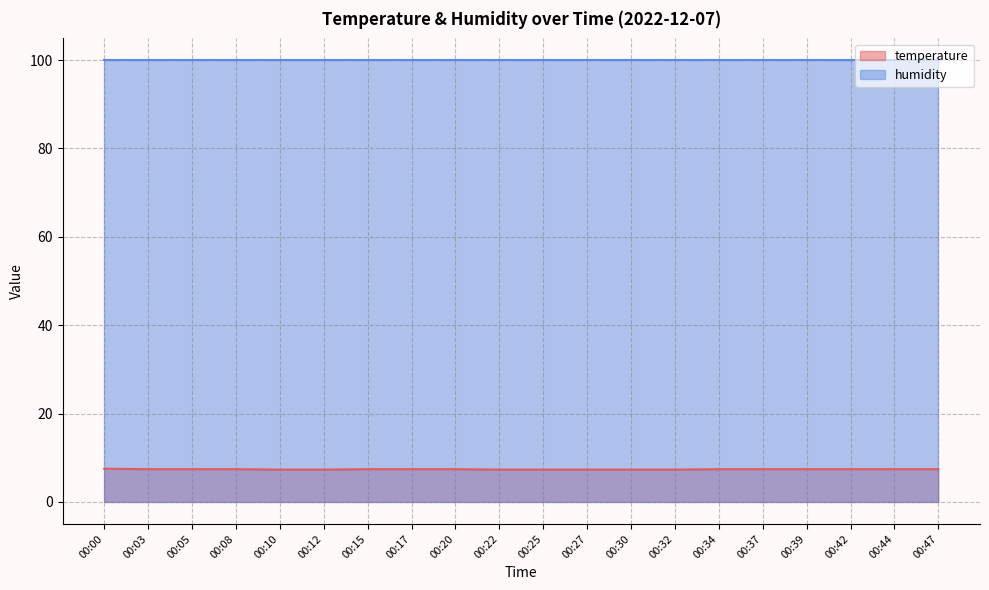

At which category does the chart reach its minimum across all series?

00:10